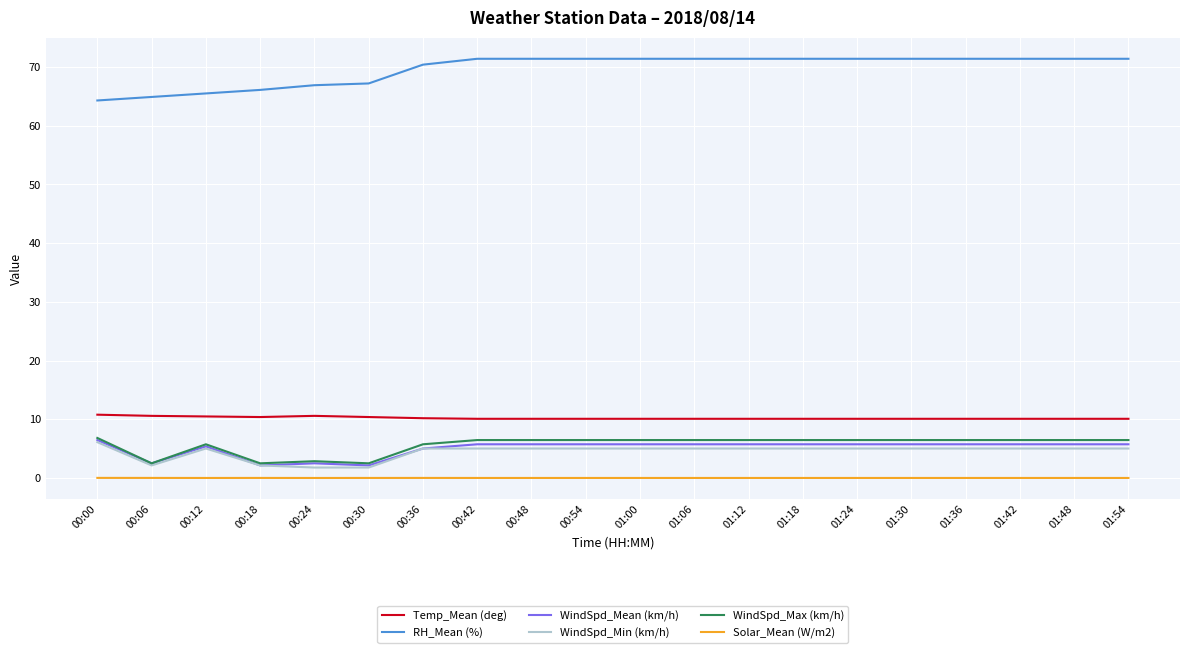

The value of Solar_Mean (W/m2) at 00:42 is 0.0. True or false?

True